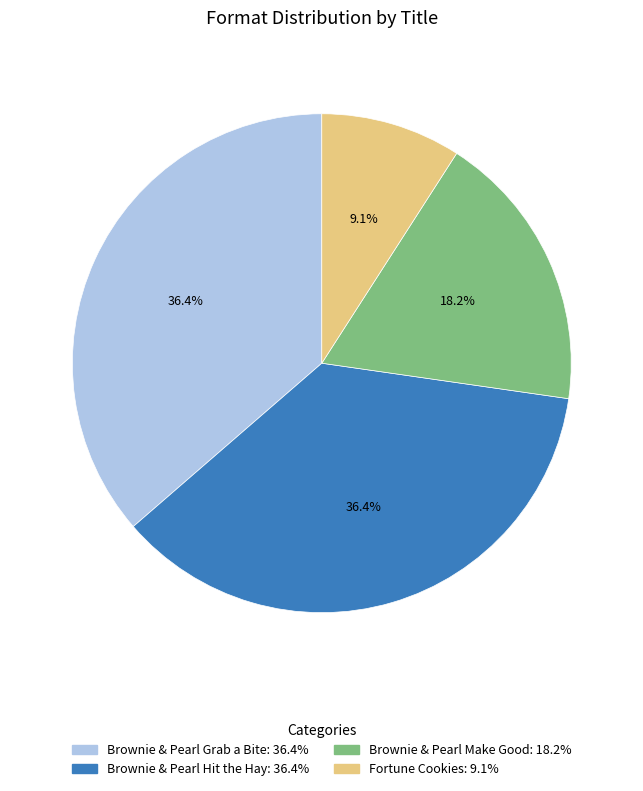

What is the smallest slice in the pie chart?

Fortune Cookies